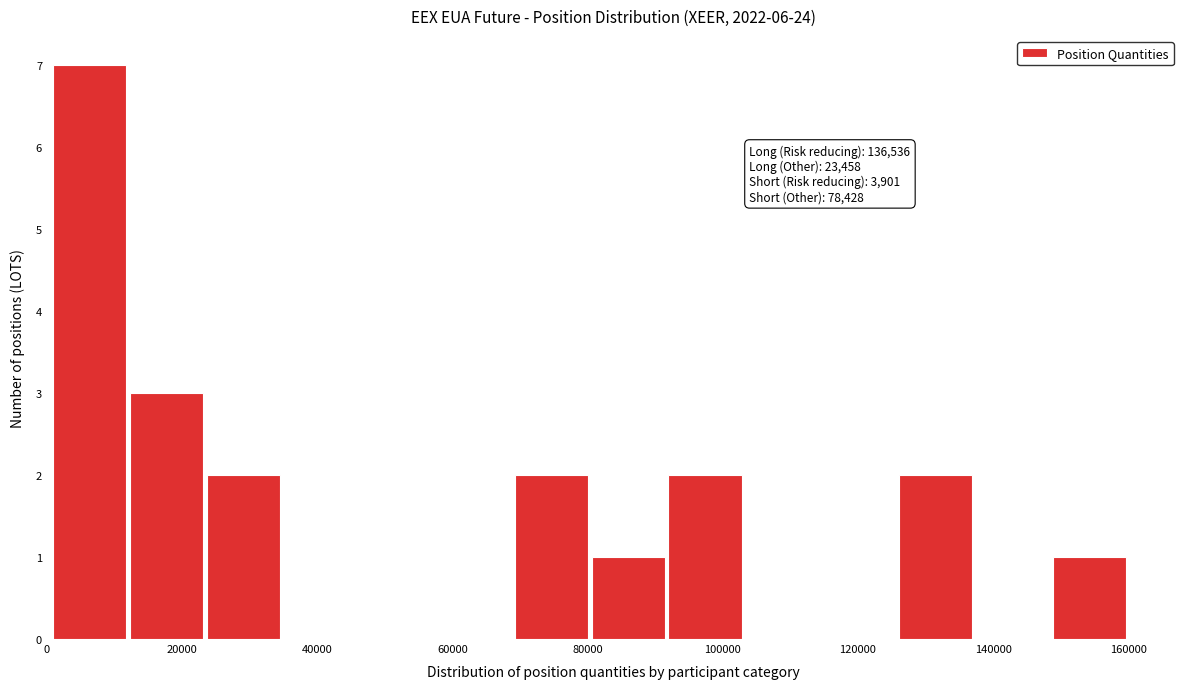

Over which range of the x-axis is the bar tallest?

0 to 12000